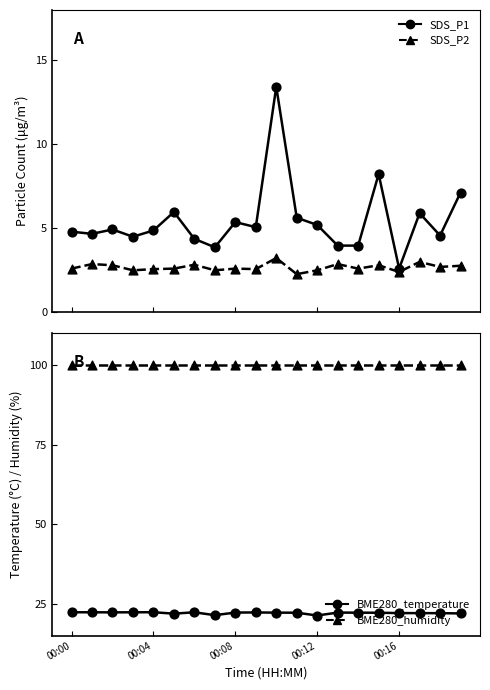

Which series has the largest Y range (max minus min)?

SDS_P1